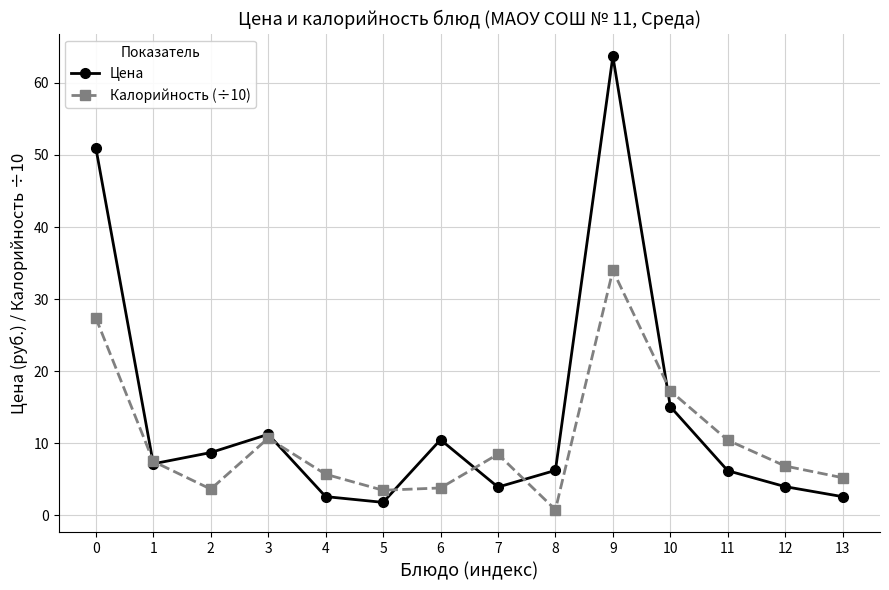

Which series has the widest spread of values?

Цена